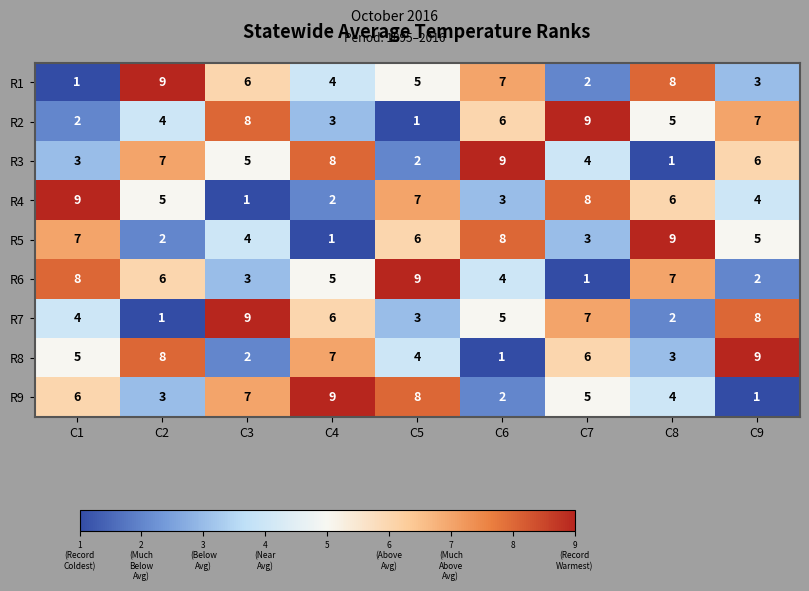

Where is R5 nearest to the value 5?

C9